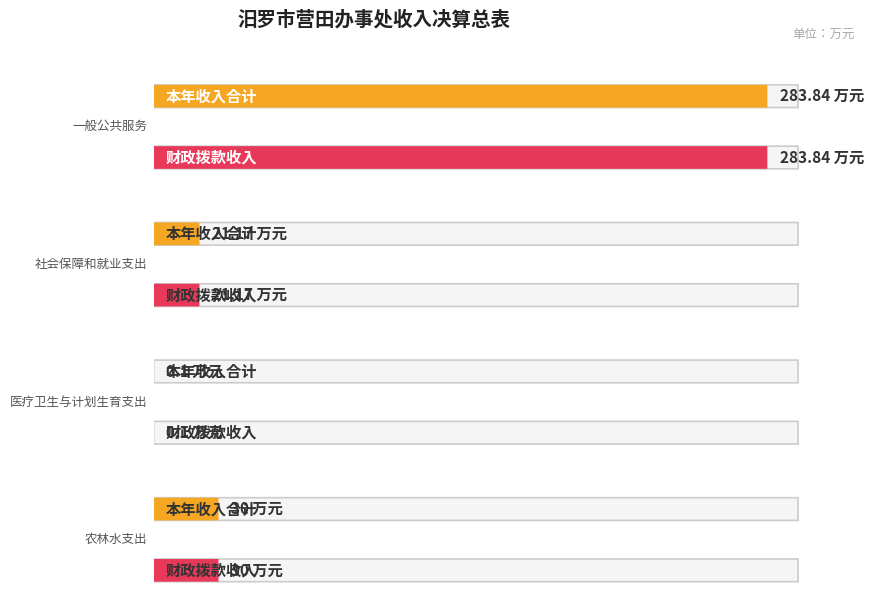

Where is 财政拨款收入 nearest to the value 141?

农林水支出